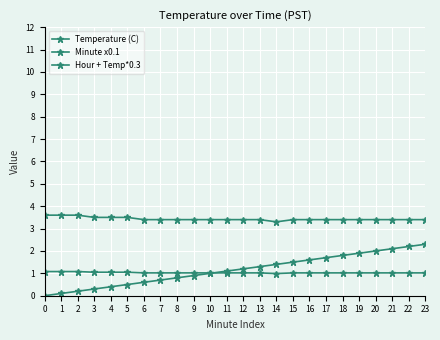

How many lines are shown in the chart?

3